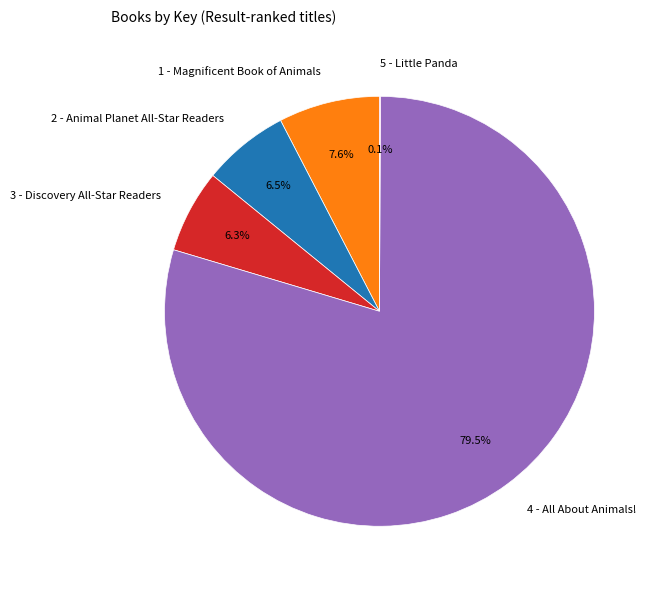

What portion of the pie excludes 1 - Magnificent Book of Animals?

92.4%